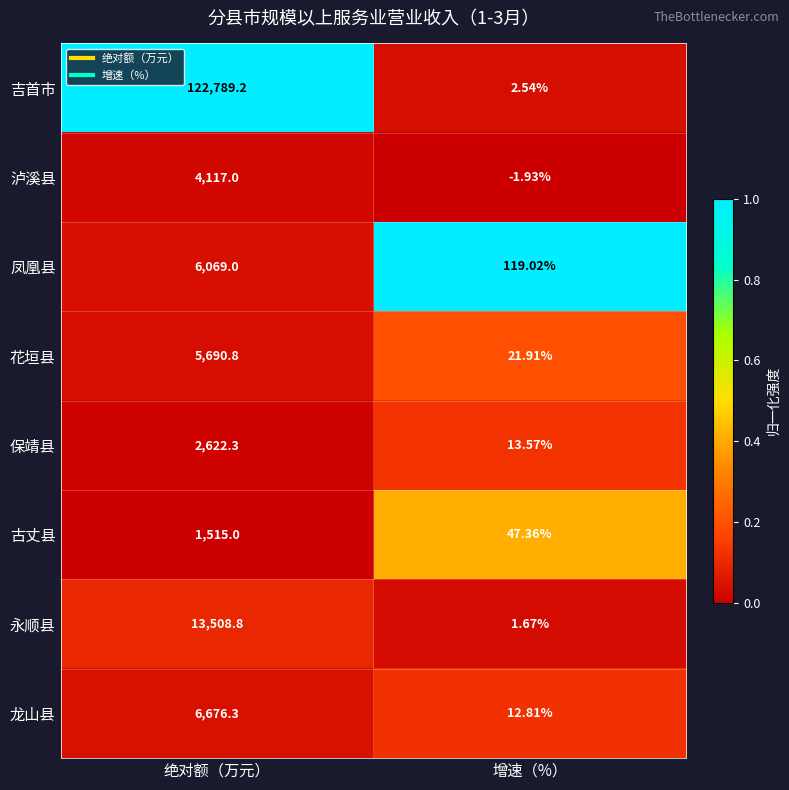

At how many categories does at least one series exceed 0?

2